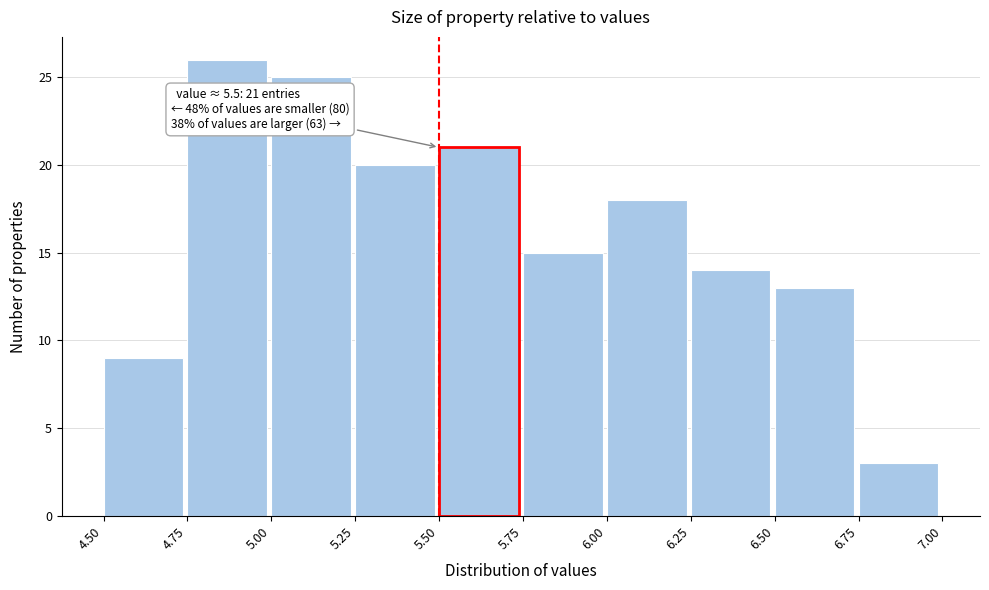

Over which range of the x-axis is the bar tallest?

4.75 to 5.00